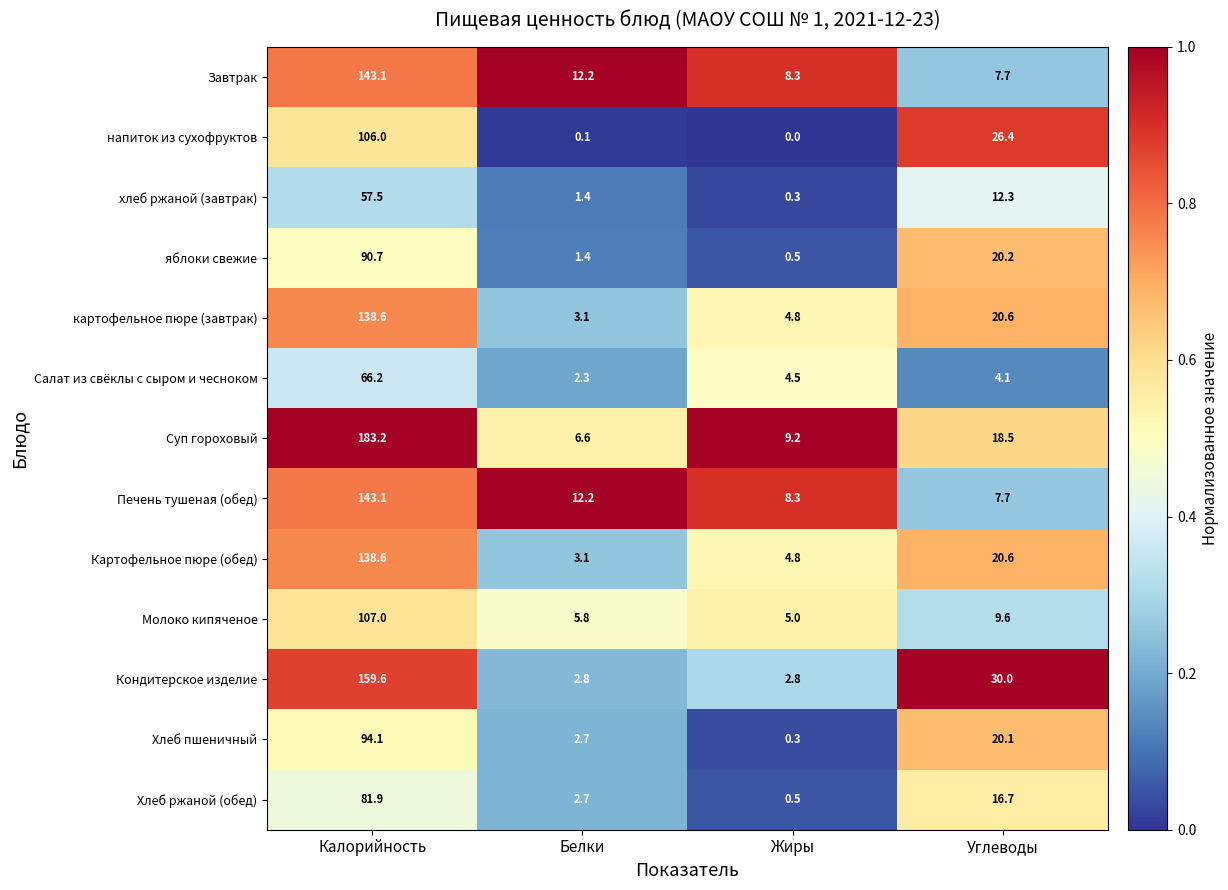

What is the difference between the highest and lowest values at Углеводы?

25.9